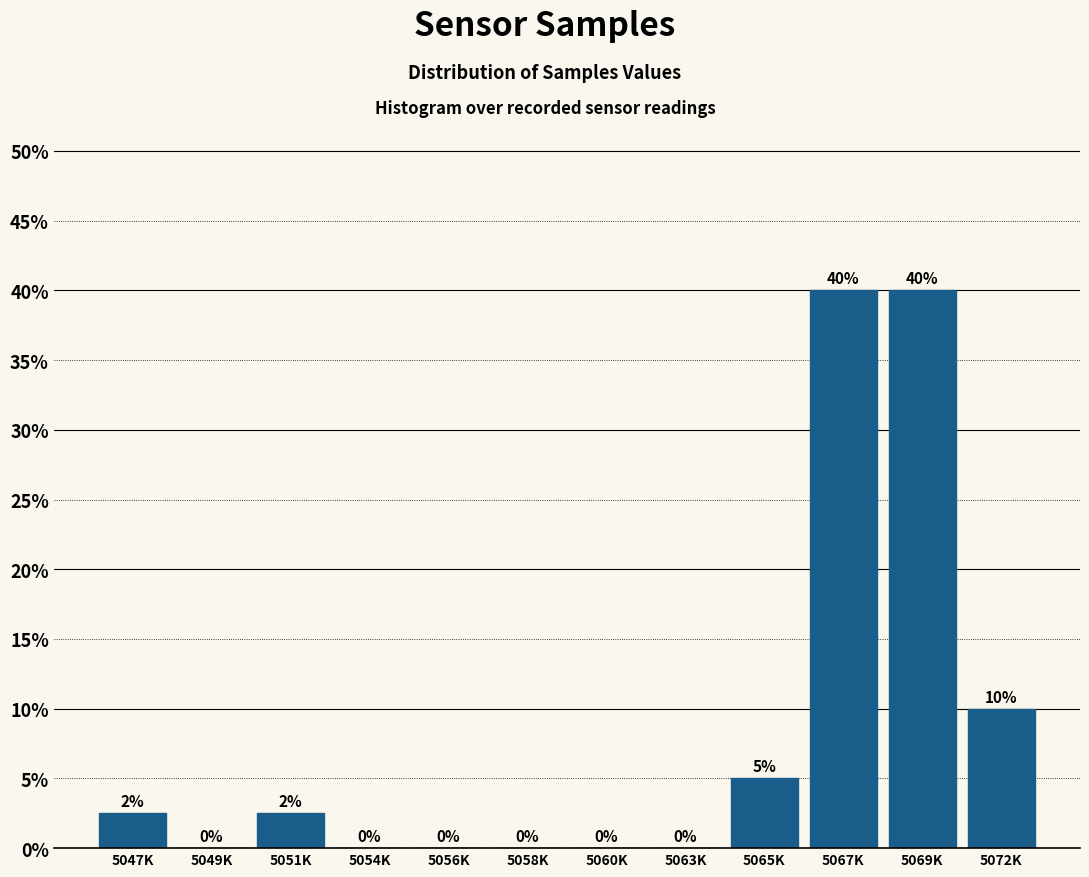

True or false: the data shows 52.0 at 5069K.

False